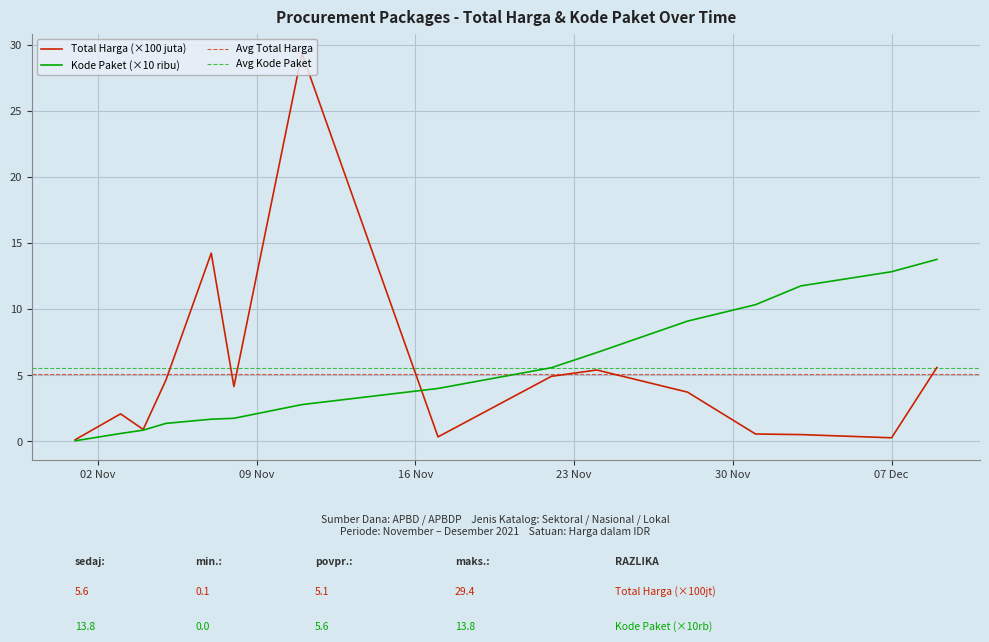

After their last crossing, which series has the higher values: Kode Paket or Total Harga (juta)?

Kode Paket